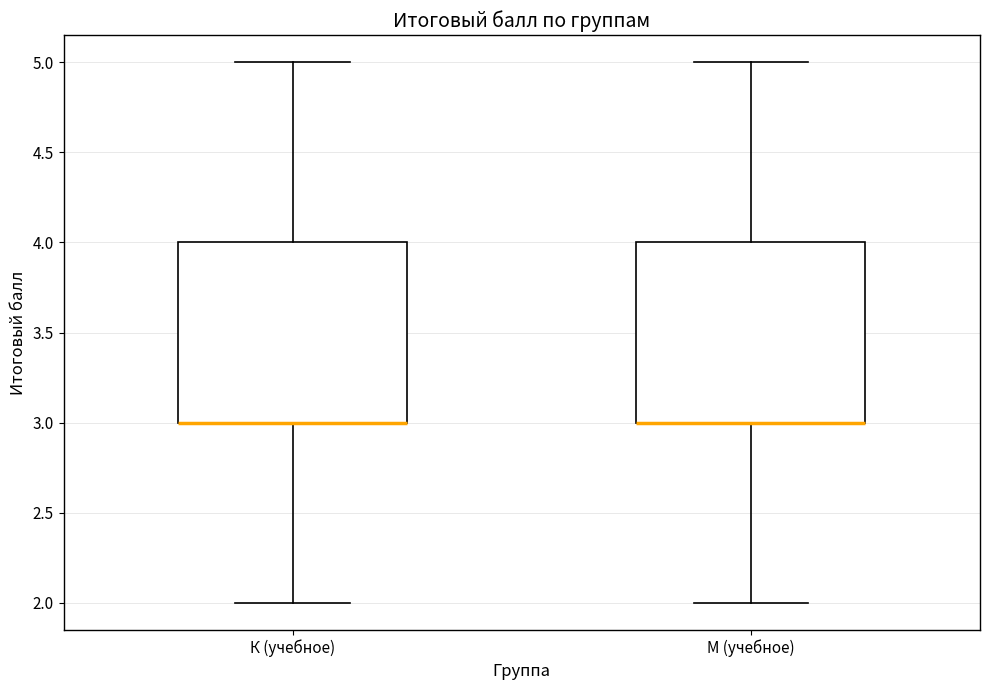

Reading left to right, transcribe this box plot: for each box, give where its median line is, the range the box spans, and where its two whiskers end, as read against the y-axis. The values are not printed on the chart, so give them approximately, as read against the axis.

К (учебное): median 3 (drawn on the box's lower edge), box 3 to 4, whiskers 2 to 5
М (учебное): median 3 (drawn on the box's lower edge), box 3 to 4, whiskers 2 to 5